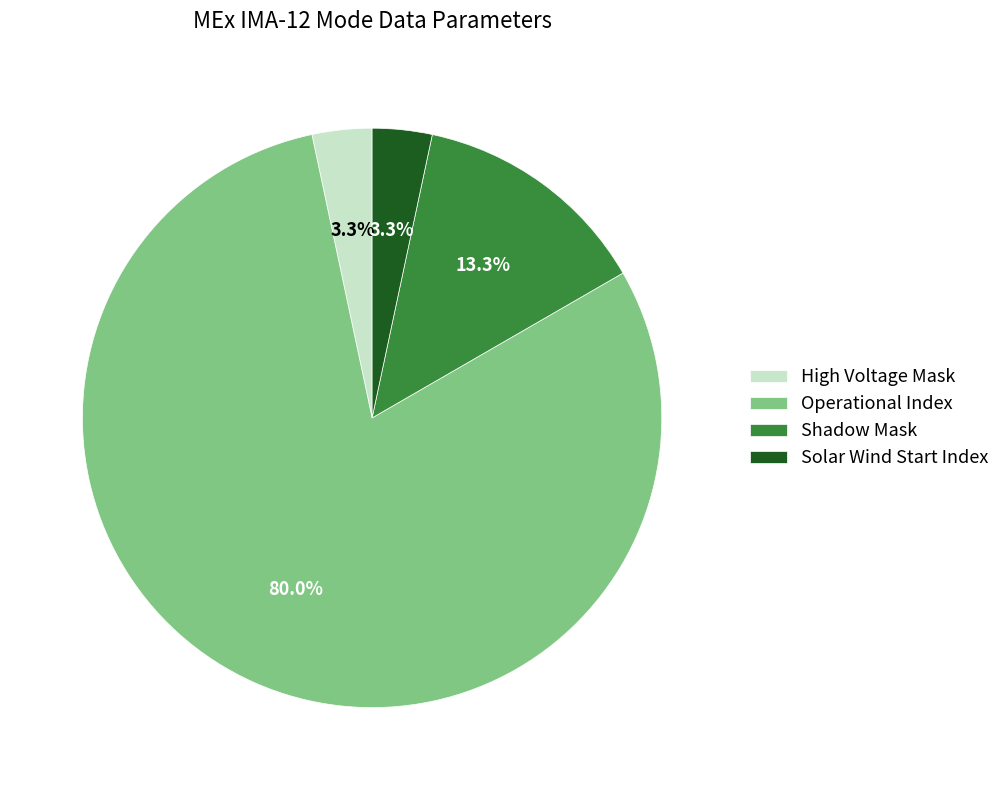

Which has a higher value, Shadow Mask or Operational Index?

Operational Index